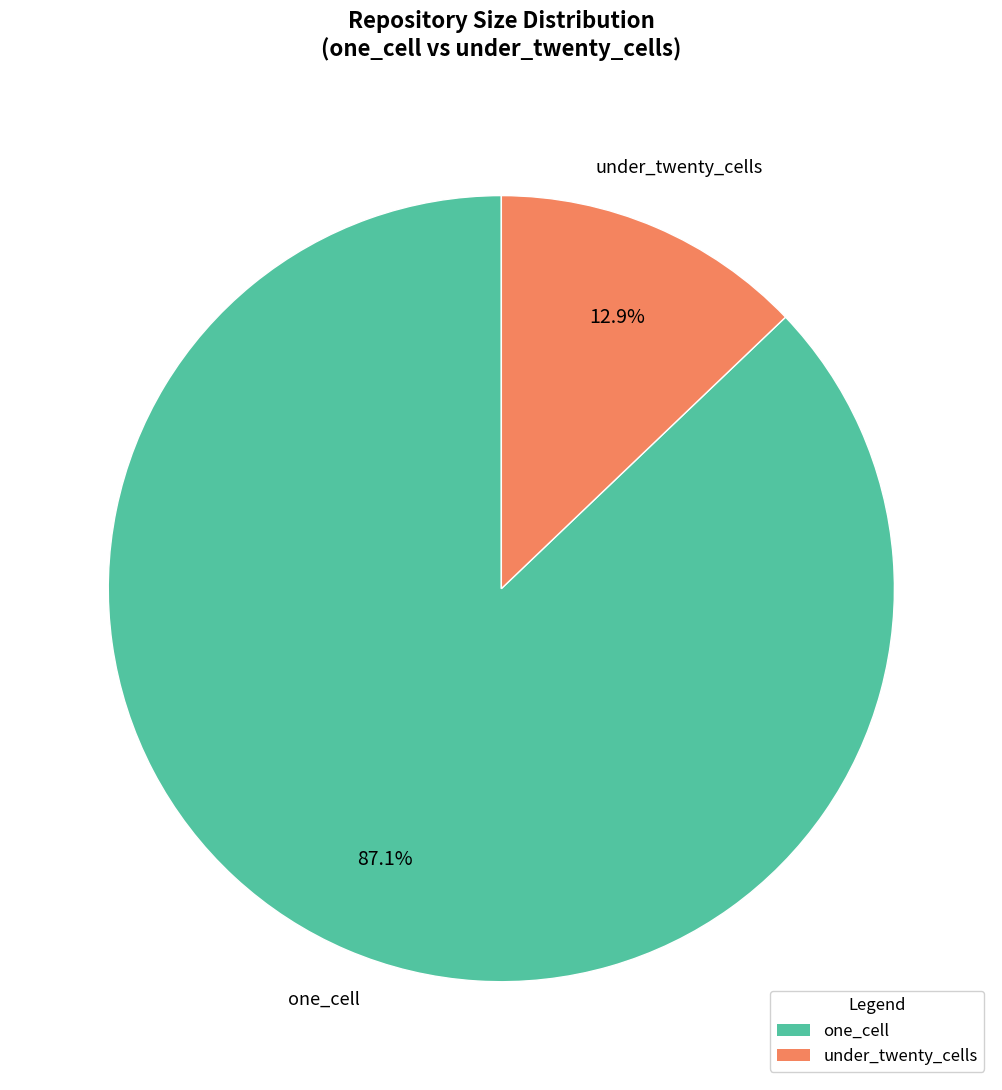

Rank the categories by value from lowest to highest.

under_twenty_cells, one_cell